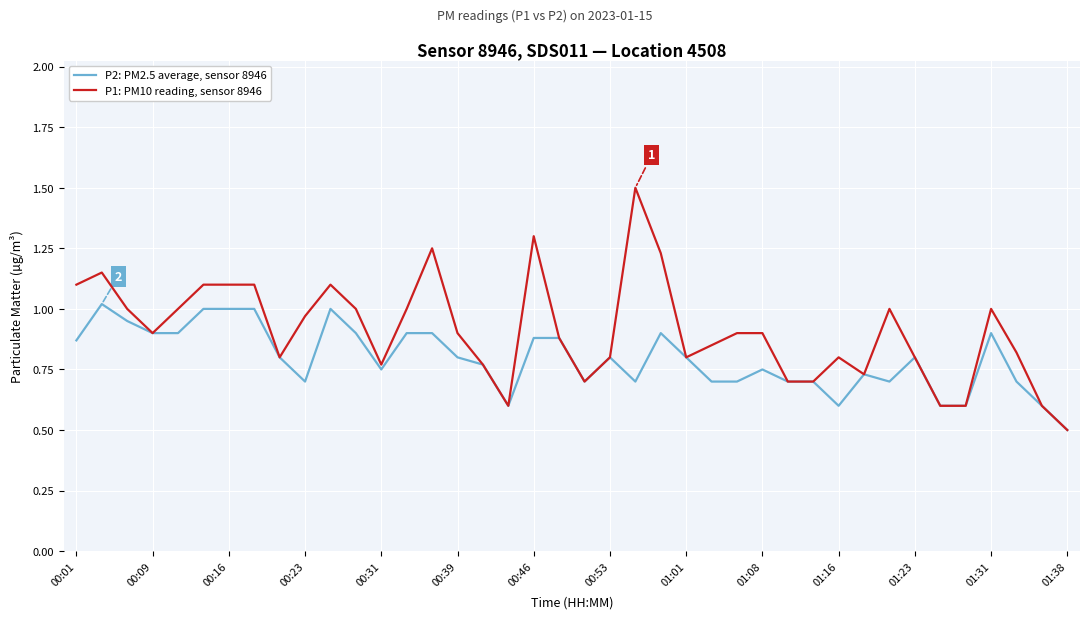

Which series has the largest total across all categories?

P1: PM10 reading, sensor 8946